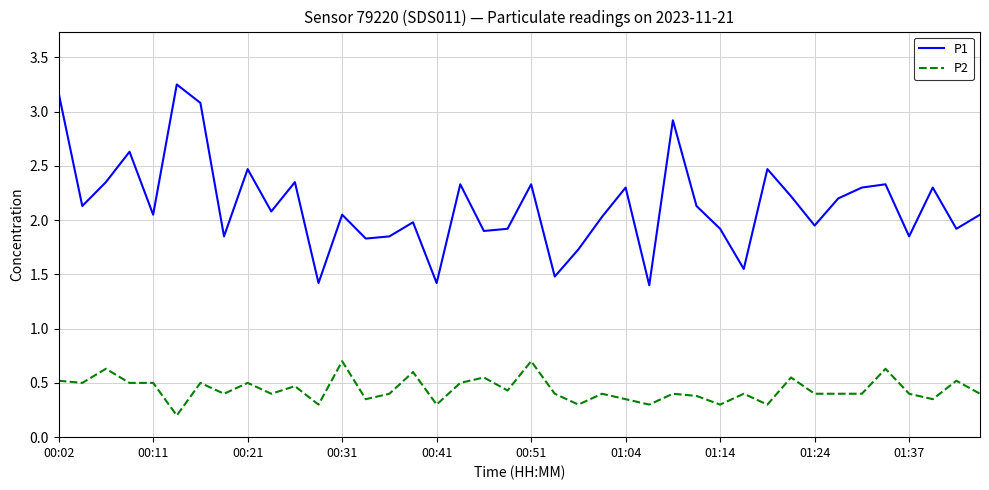

Which series has the largest total across all categories?

P1